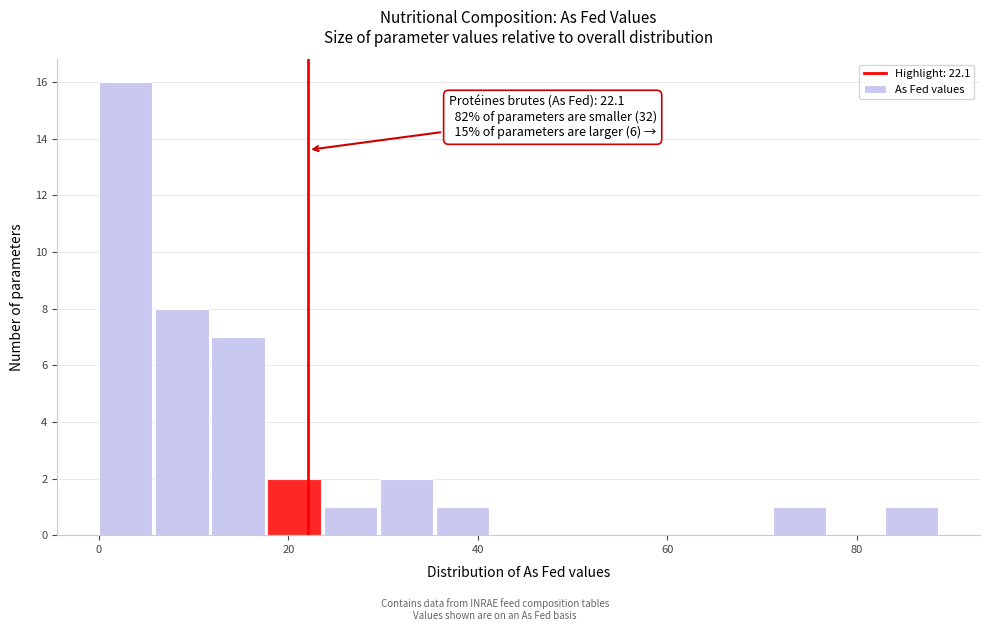

Around what value on the x-axis is the tallest bar? Give the approximate position of its centre, as read against the axis.

2